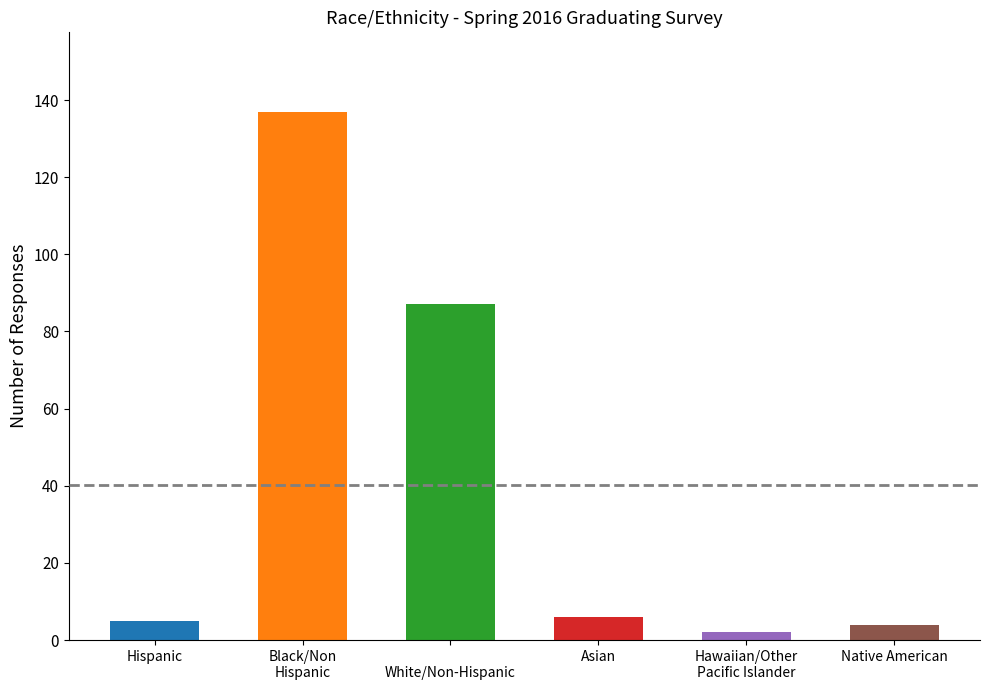

Reading left to right, transcribe all the data shown in this chart.

5	137	87	6	2	4